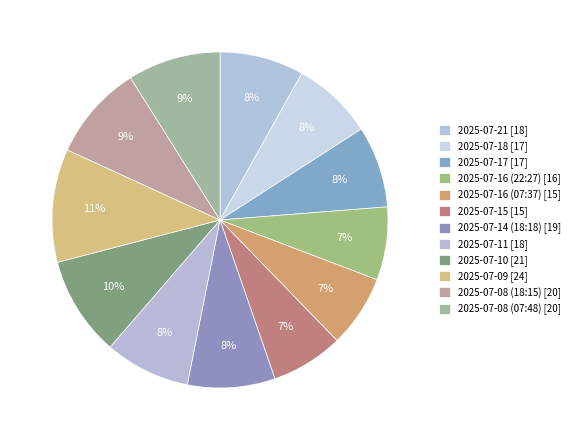

Which slice is the largest?

2025-07-09